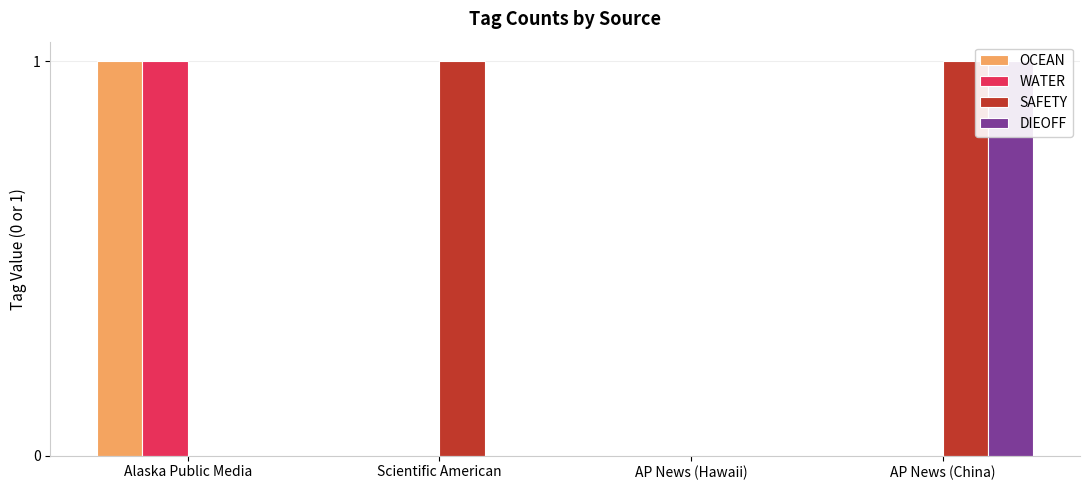

True or false: SAFETY has a value of -1 at Alaska Public Media.

False